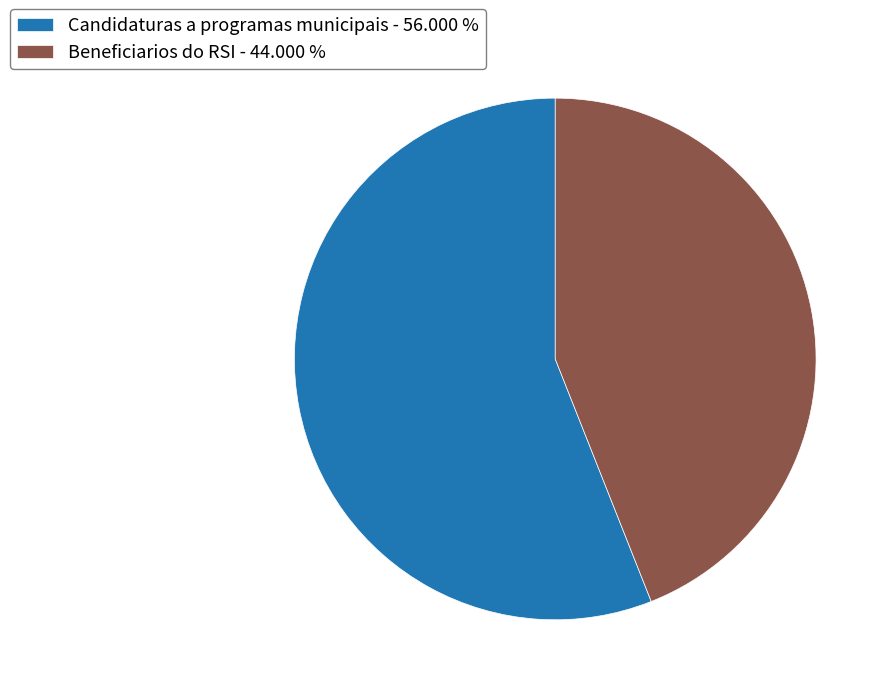

Combined, do Candidaturas a programas municipais - 56.000 % and Beneficiarios do RSI - 44.000 % account for over 50%?

Yes